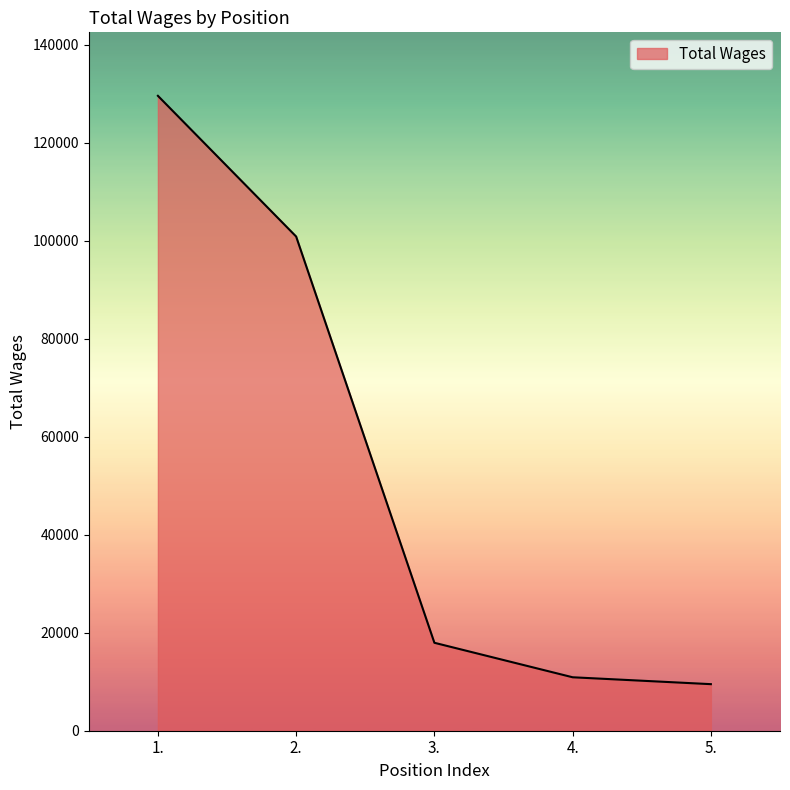

The value at 1. is 187643. True or false?

False